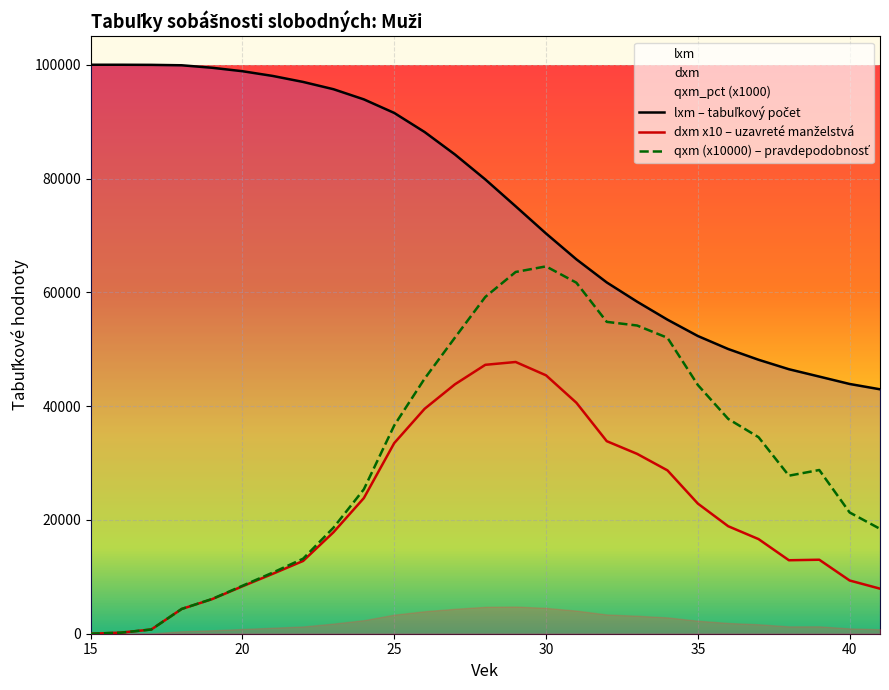

True or false: lxm has more than 0 points higher than both neighbors.

False